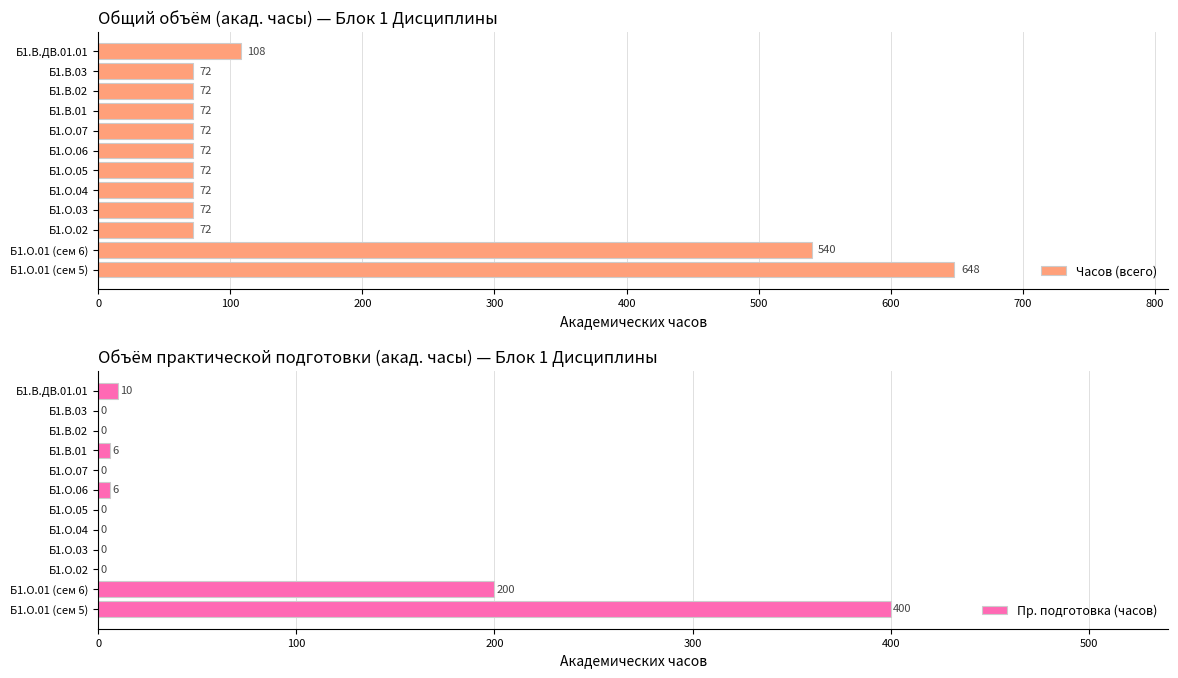

What is the average value of the Часов (всего) series?

162